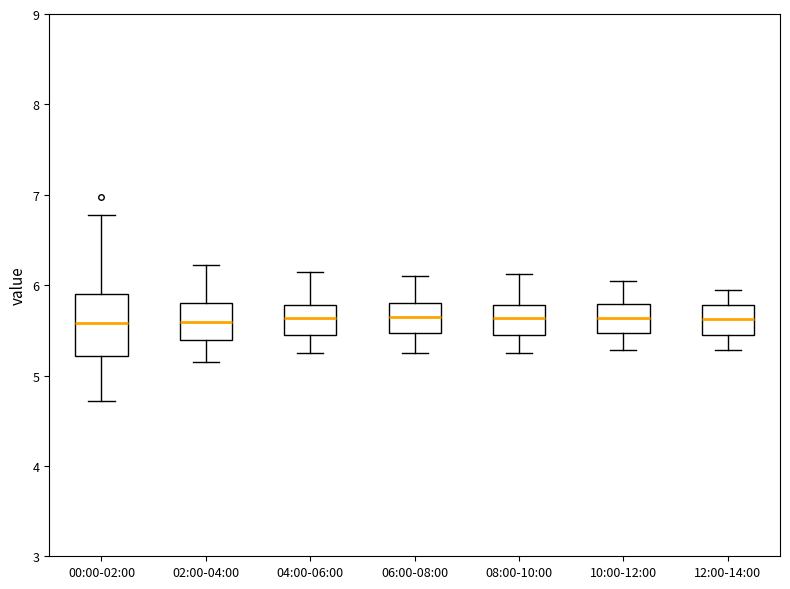

Reading left to right, read every box against the y-axis: the position of its median line, the range the box covers, and the ends of its whiskers. The values are not printed on the chart, so give them approximately, as read against the axis.

00:00-02:00: median 5.6, box 5.2 to 5.9, whiskers 4.7 to 6.8
02:00-04:00: median 5.6, box 5.4 to 5.8, whiskers 5.2 to 6.2
04:00-06:00: median 5.6, box 5.5 to 5.8, whiskers 5.3 to 6.2
06:00-08:00: median 5.7, box 5.5 to 5.8, whiskers 5.3 to 6.1
08:00-10:00: median 5.6, box 5.5 to 5.8, whiskers 5.3 to 6.1
10:00-12:00: median 5.6, box 5.5 to 5.8, whiskers 5.3 to 6.1
12:00-14:00: median 5.6, box 5.5 to 5.8, whiskers 5.3 to 6.0